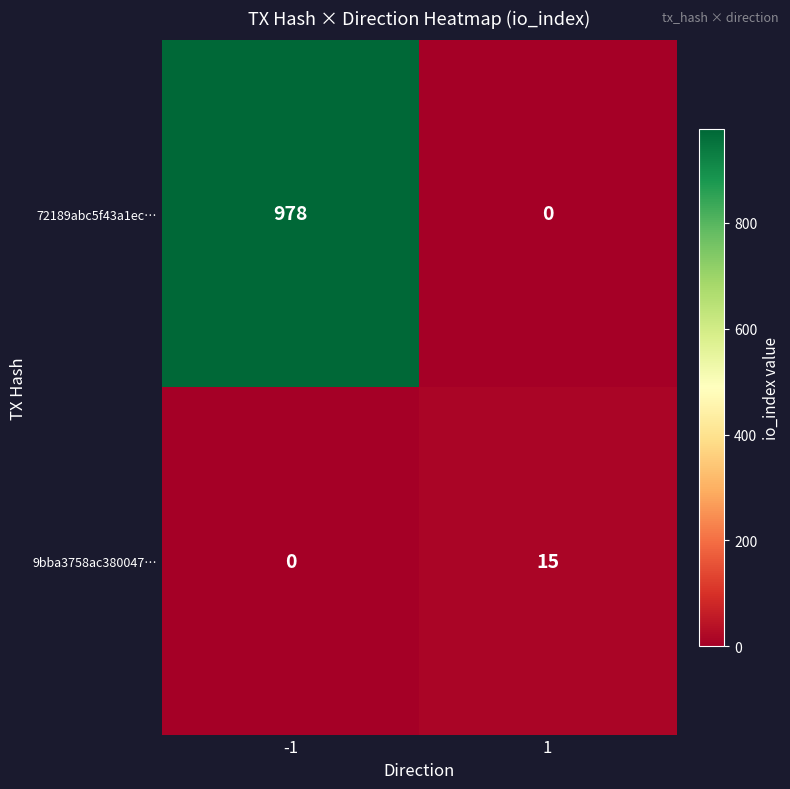

What is the spread (max minus min) of values at 1?

15